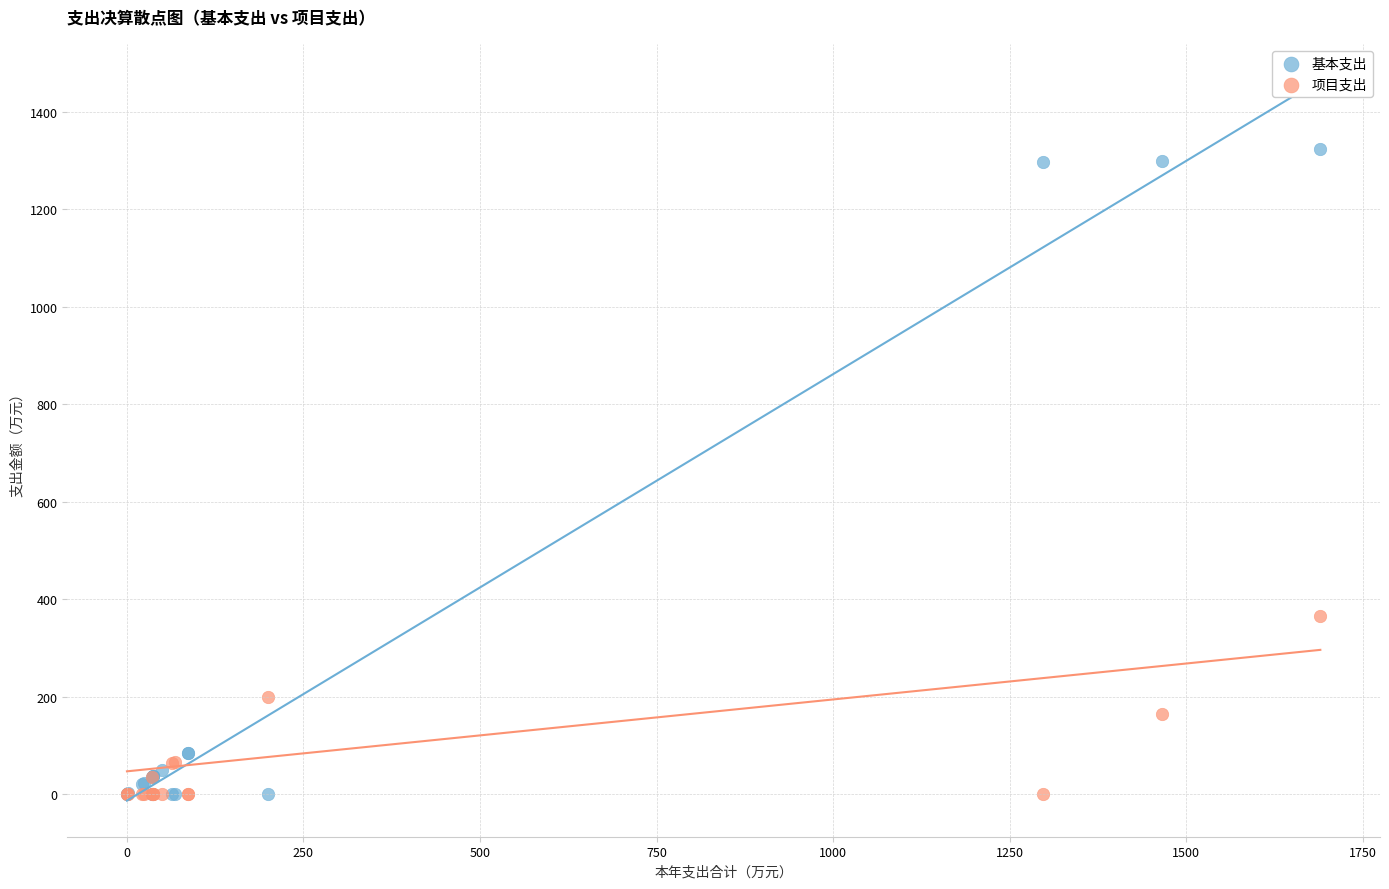

In the 基本支出 series, what Y value is closest to 661?

86.0